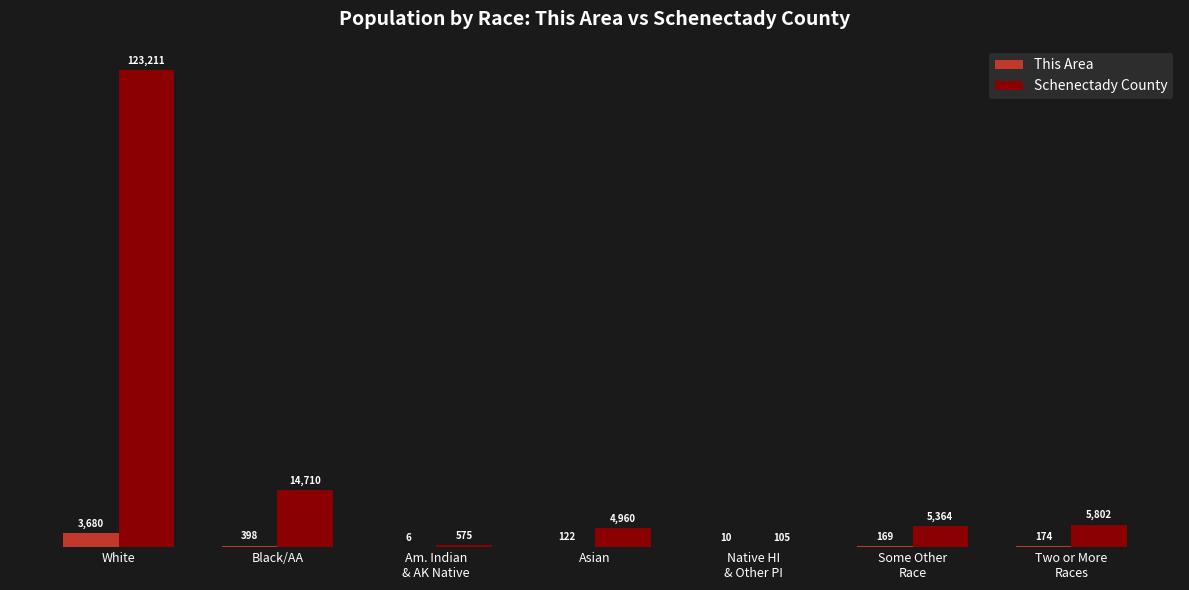

At which label does This Area first exceed 169?

White